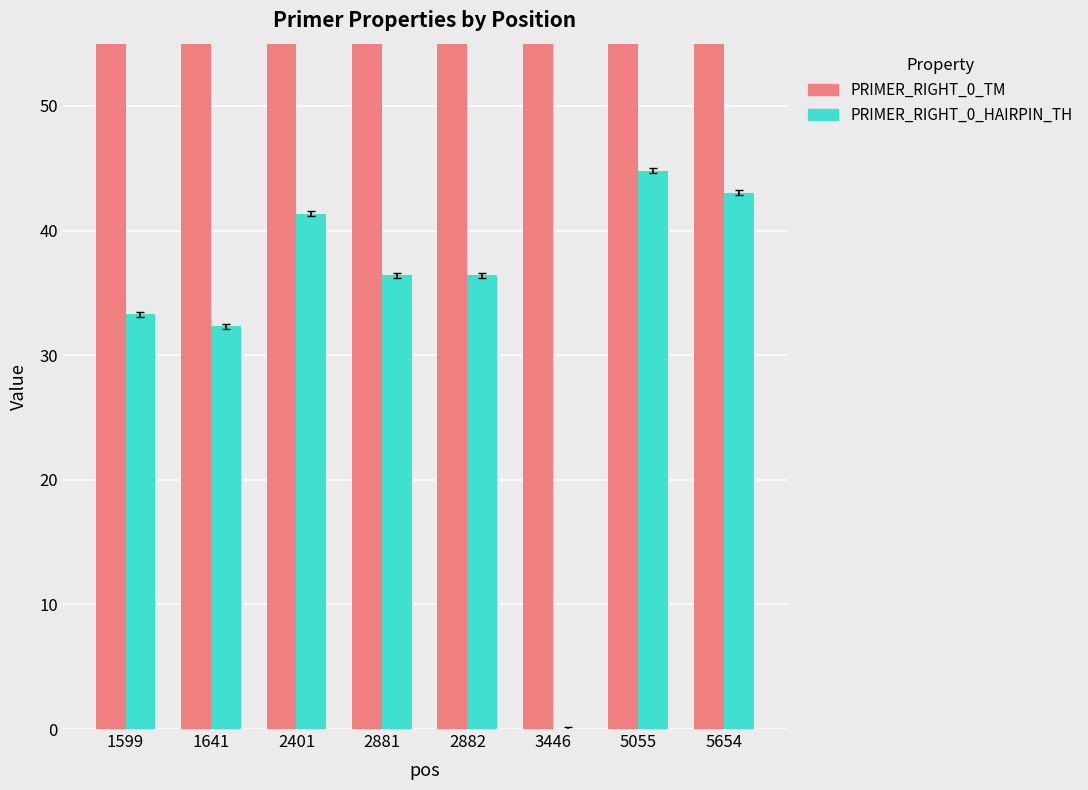

At which label does PRIMER_RIGHT_0_HAIRPIN_TH first exceed 36?

2401